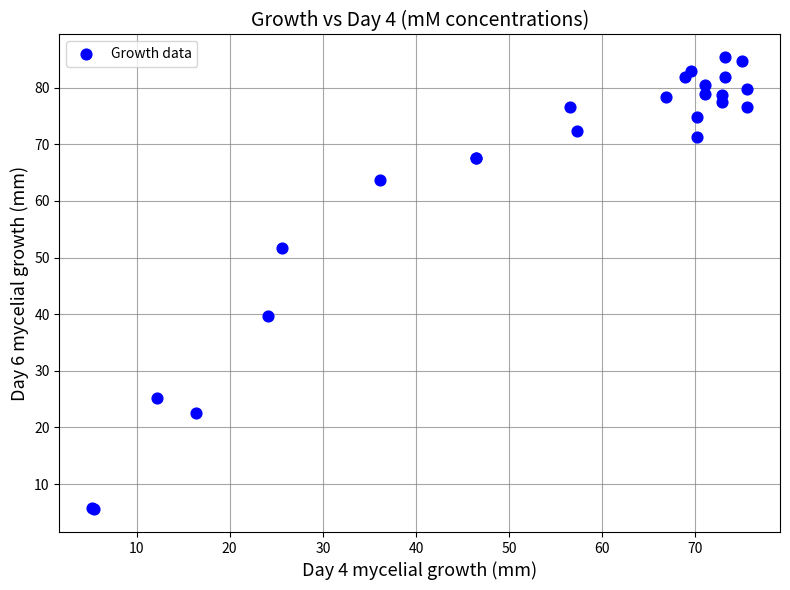

What Y value in the scatter plot is closest to 45?

39.8